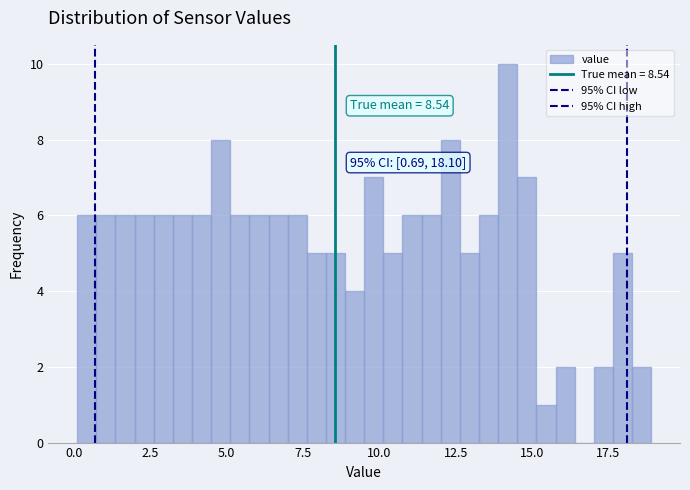

Read against the x-axis, roughly where is the centre of the tallest bar?

14.0